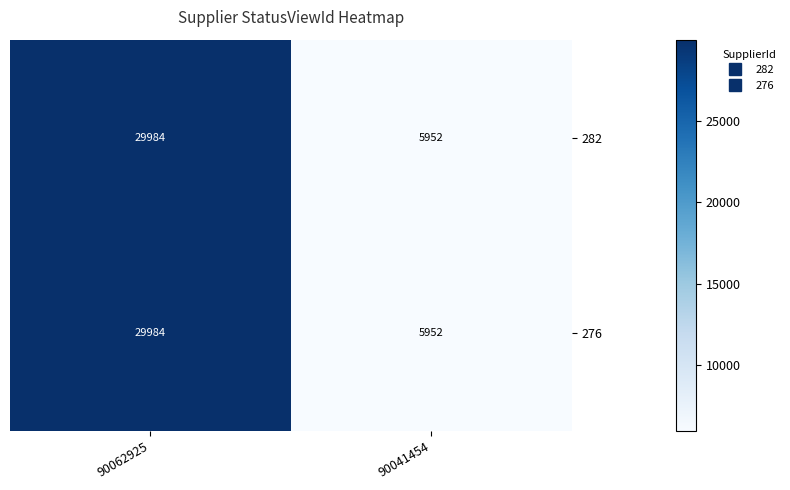

What is the difference between the maximum and minimum values in the 276 series?

24032